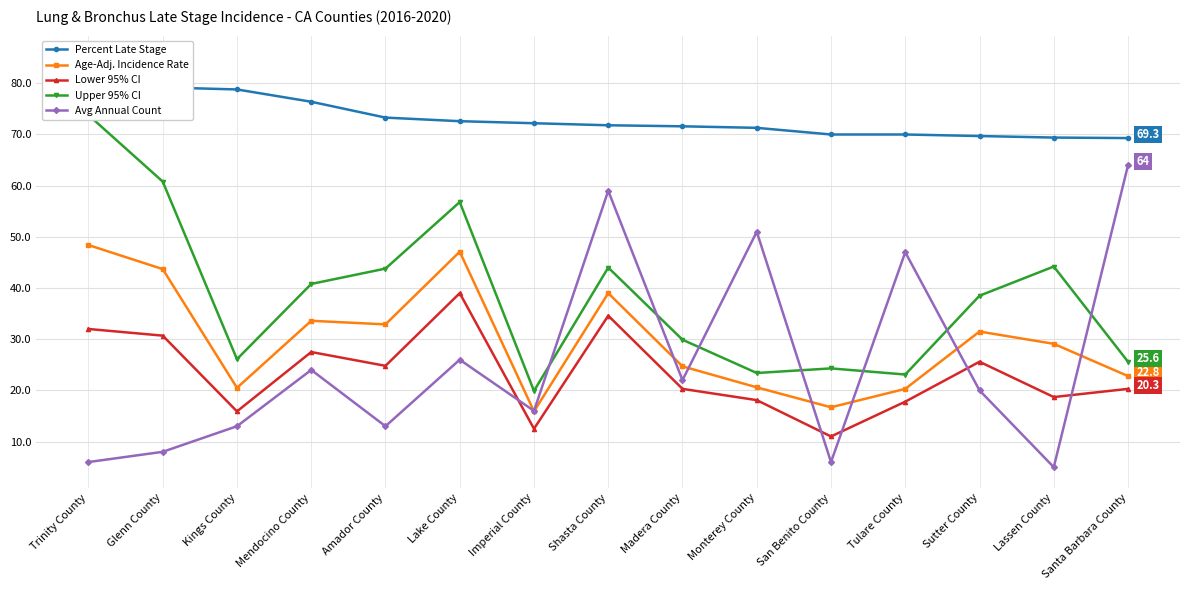

What is the total value across all series at Monterey County?

184.4